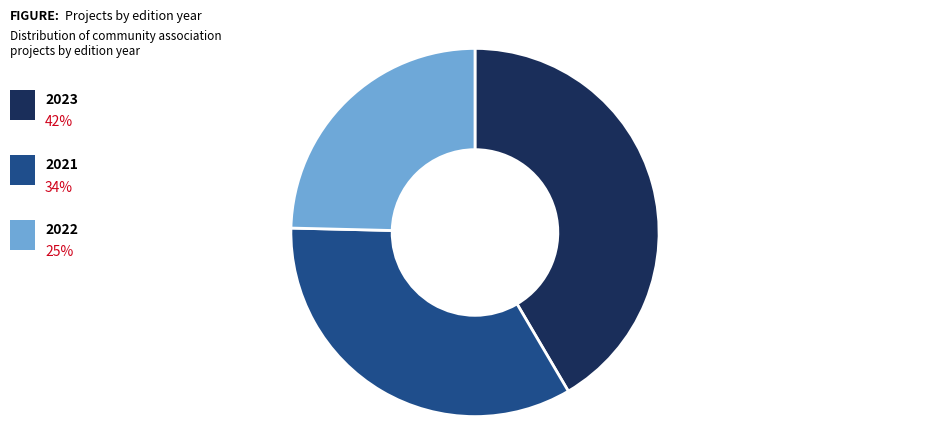

Is there any slice that represents more than half of the pie?

No